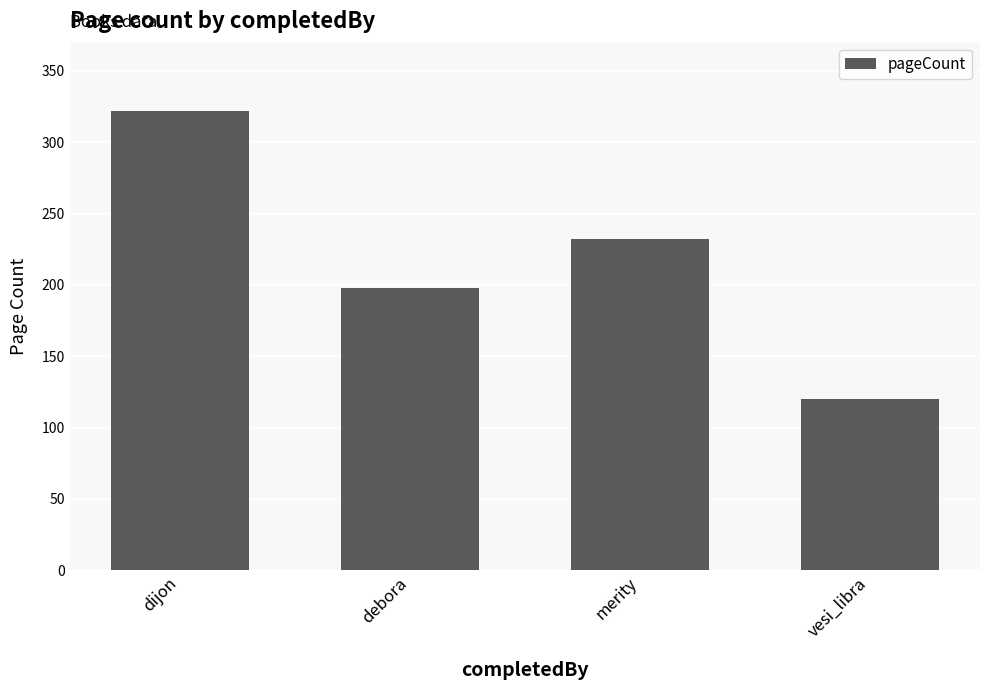

What is the difference between the values at dijon and vesi_libra?

202